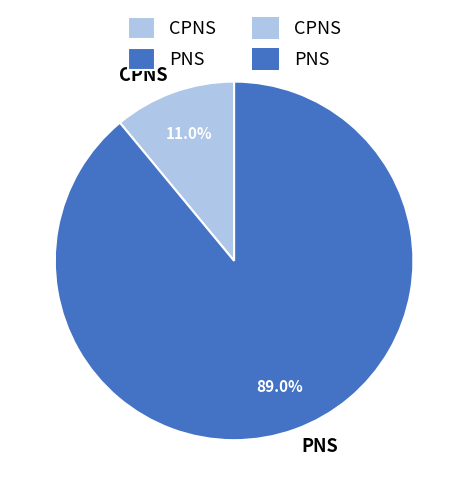

What is the ratio of the value at PNS to the value at CPNS?

8.1